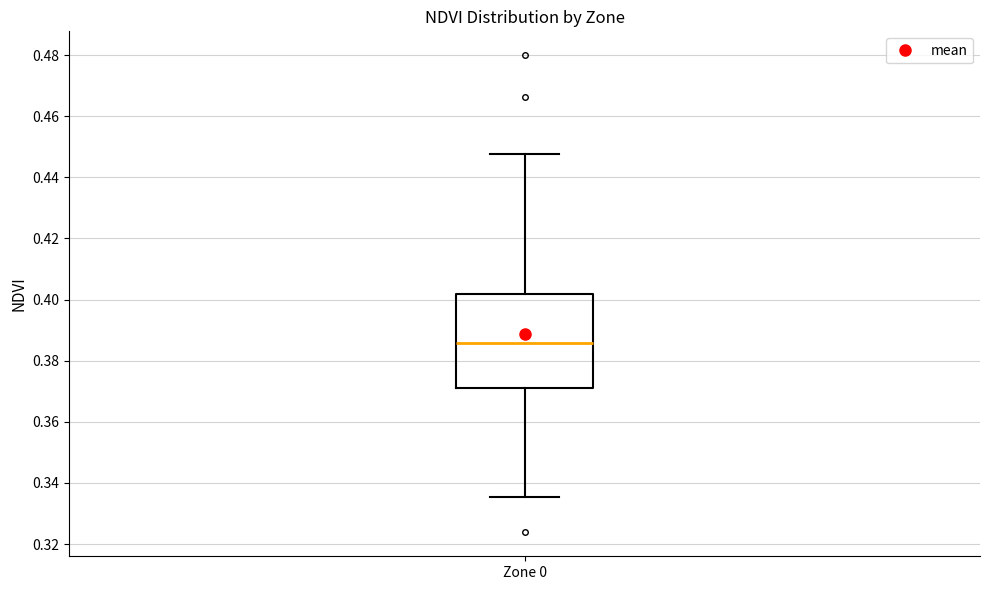

Read this box plot against the y-axis: the position of the median line, the range covered by the box, and the ends of both whiskers. The values are not printed on the chart, so give them approximately, as read against the axis.

median 0.386, box 0.372 to 0.402, whiskers 0.336 to 0.448